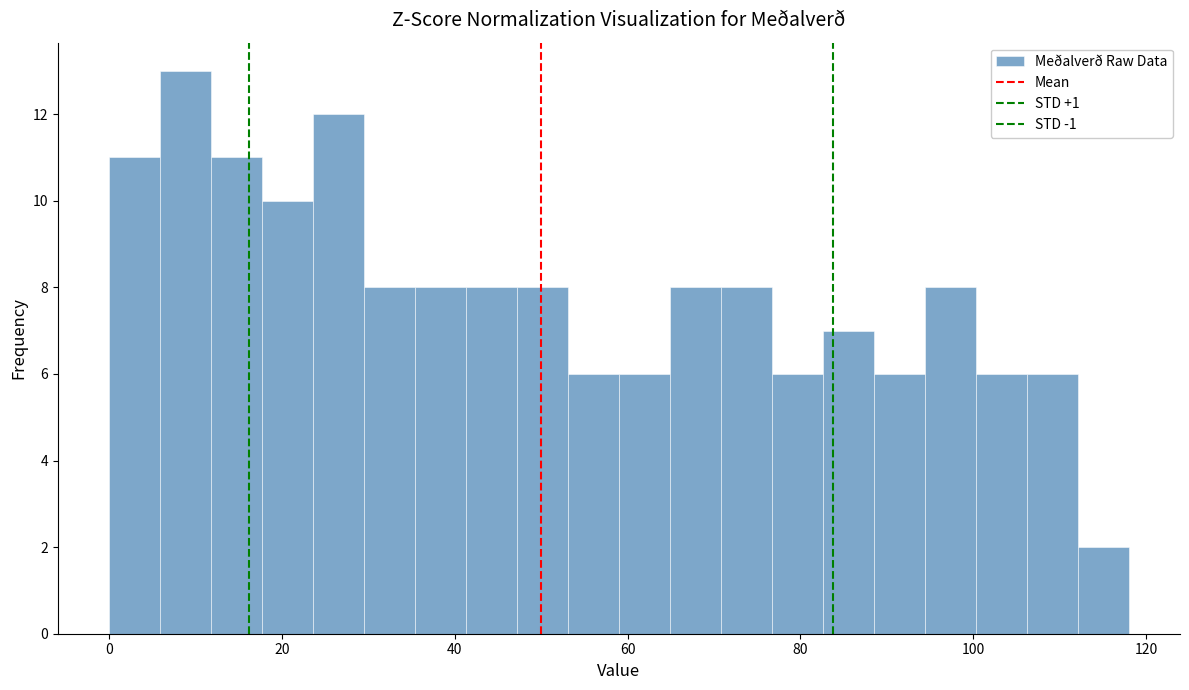

Read against the x-axis, roughly where is the centre of the tallest bar?

8